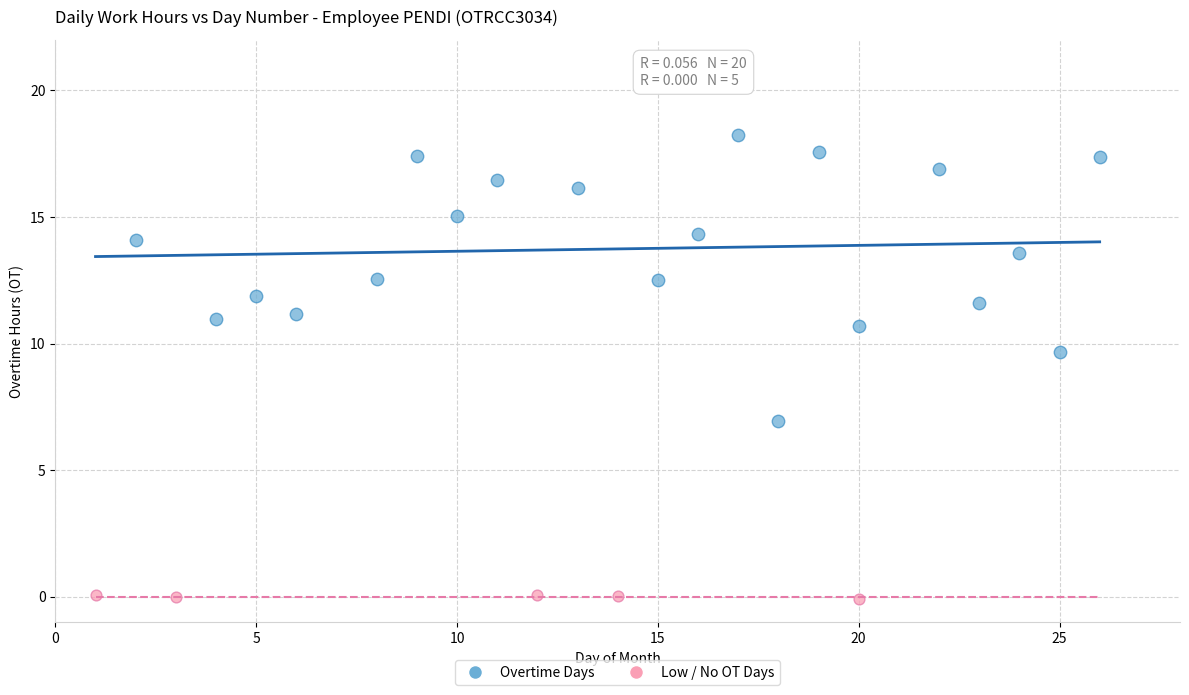

Which series reaches the maximum Y coordinate?

Overtime Days